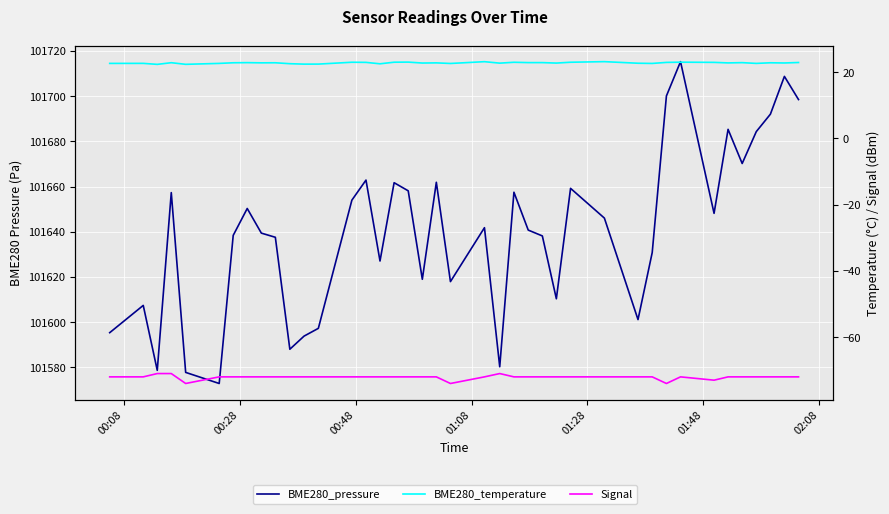

What is the value of the BME280_pressure point at the 6th from the left?

101572.8